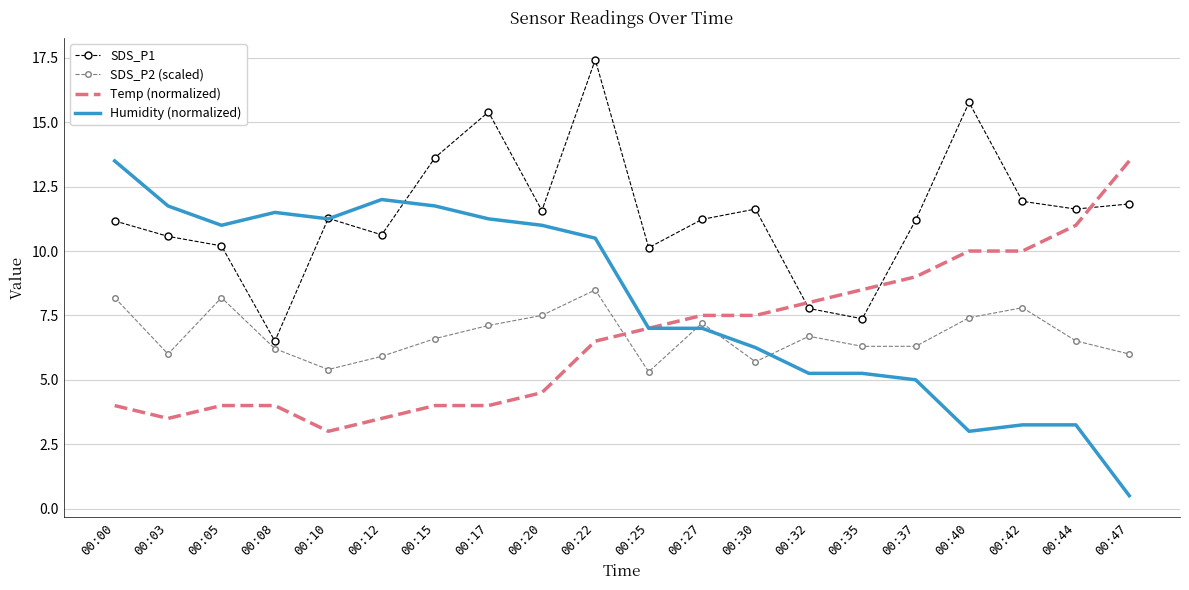

Which series changed the most between 00:03 and 00:35?

Humidity (normalized)